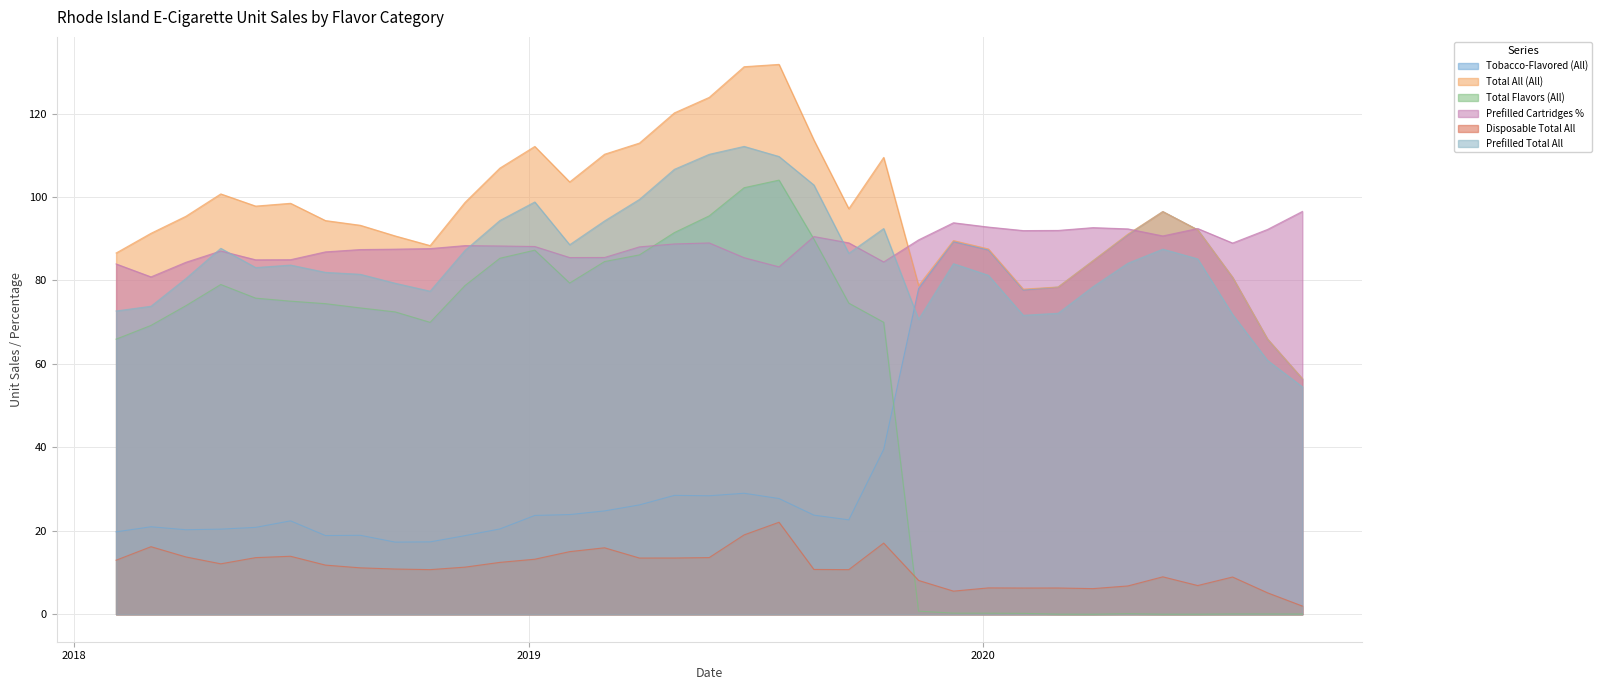

What is the total value across all series at 2018-11-11?

383.1